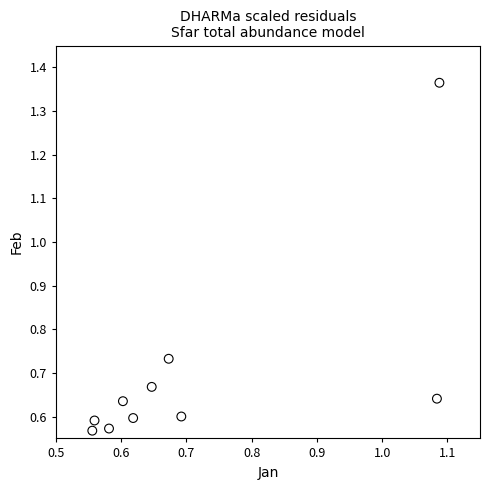

What is the range of Y values (max minus min)?

0.8